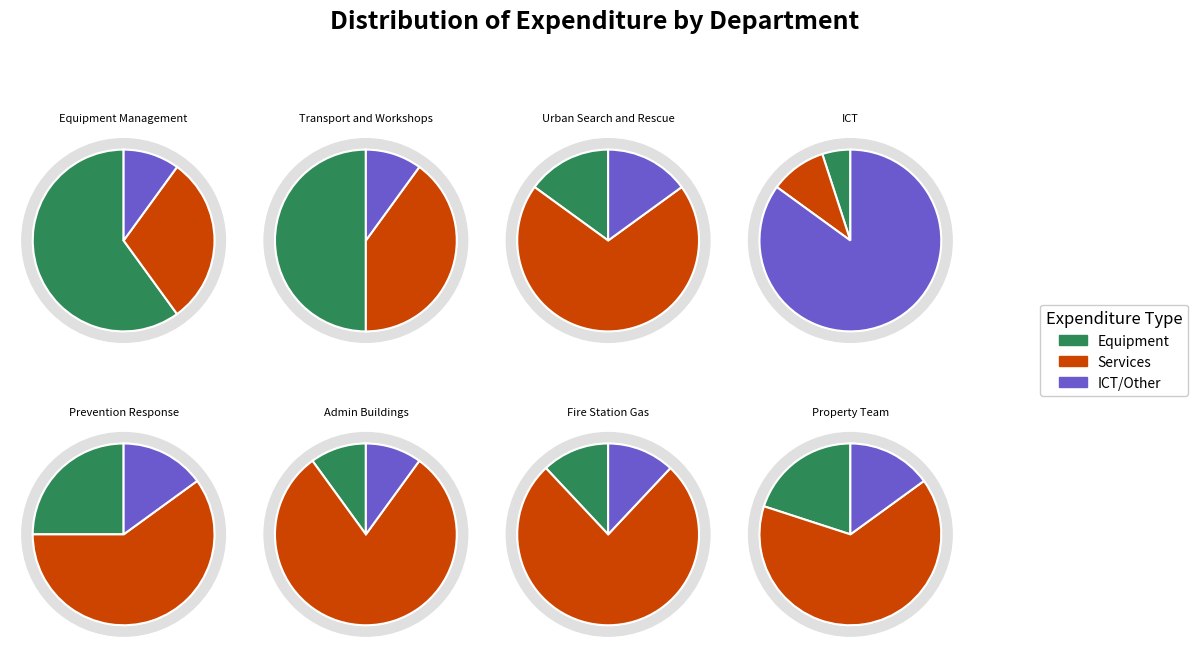

True or false: 10 accounts for 11% of the total.

True